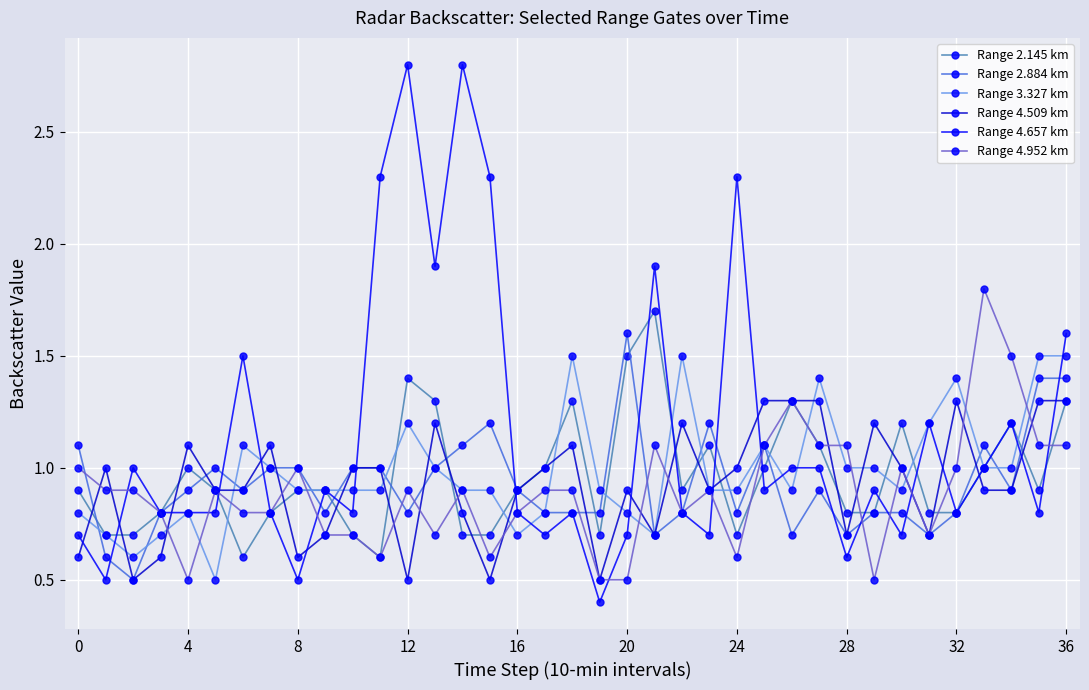

True or false: Range 4.509 km has more than 1 points higher than both neighbors.

True